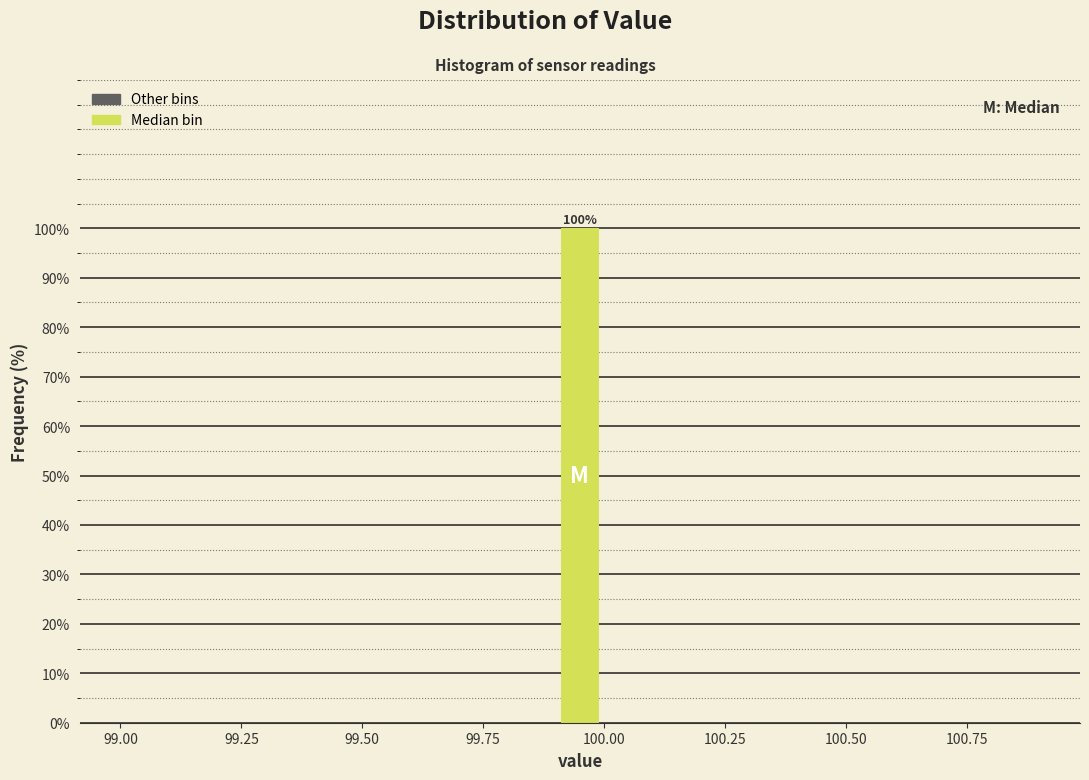

Around what value on the x-axis is the tallest bar? Give the approximate position of its centre, as read against the axis.

99.95